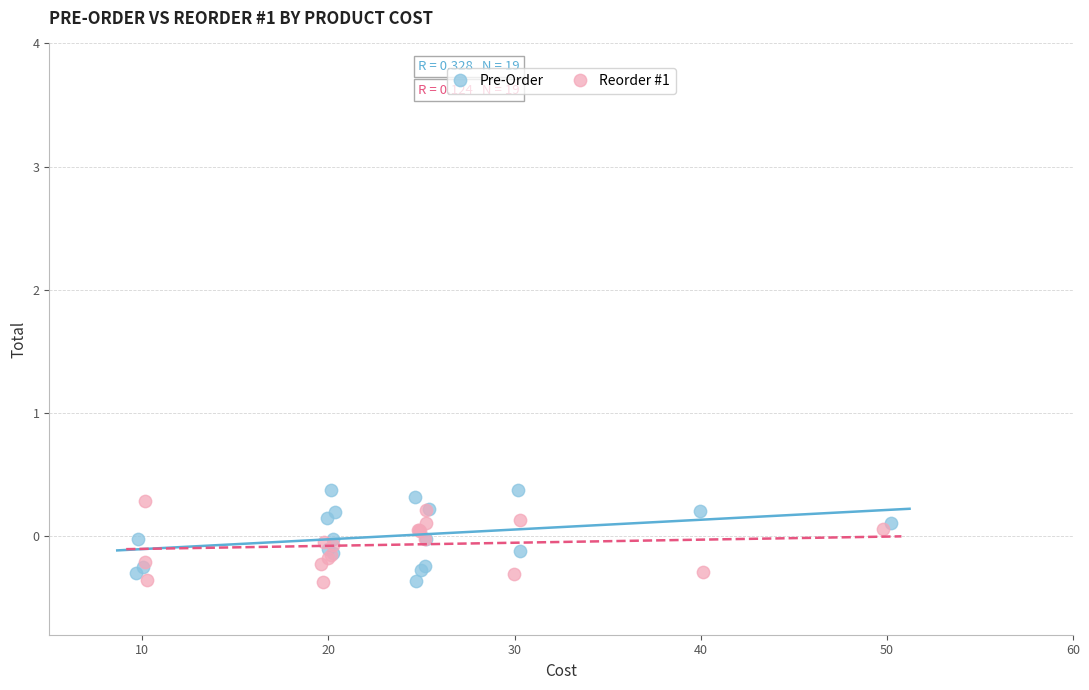

What are all the series names shown in the legend?

Pre-Order, Reorder #1